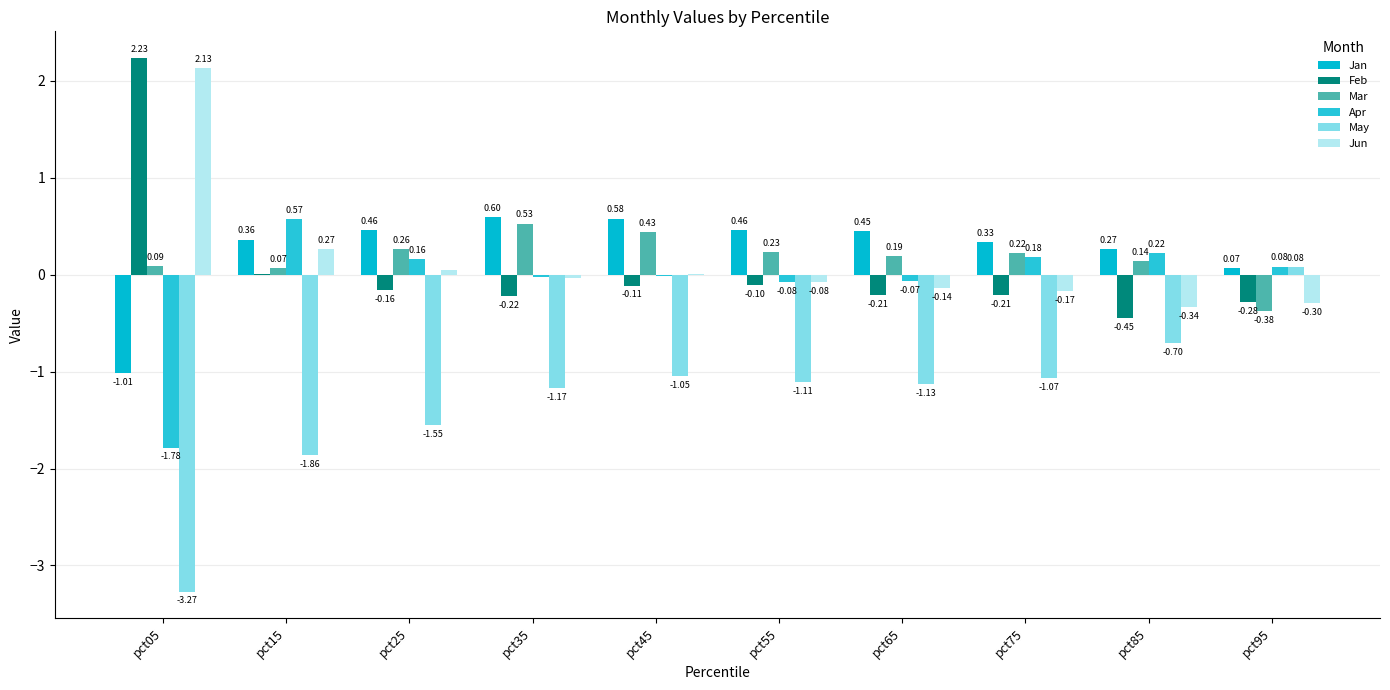

How many groups of bars are there?

10